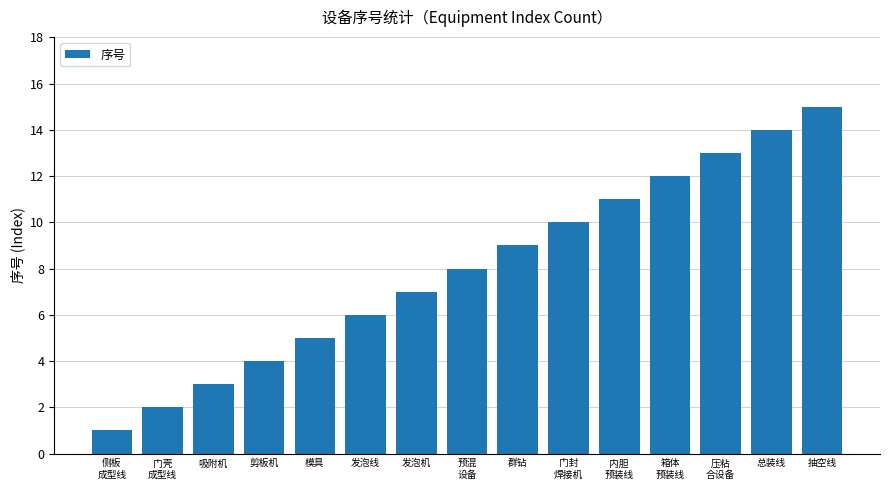

Count the number of data series in this chart.

1